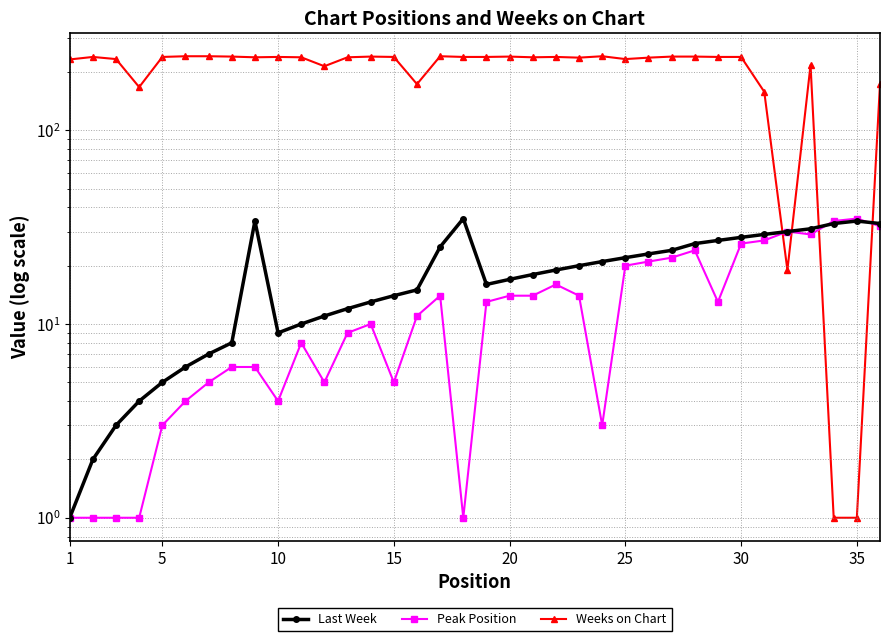

Rank the series at 15 from highest to lowest value.

Weeks on Chart, Last Week, Peak Position